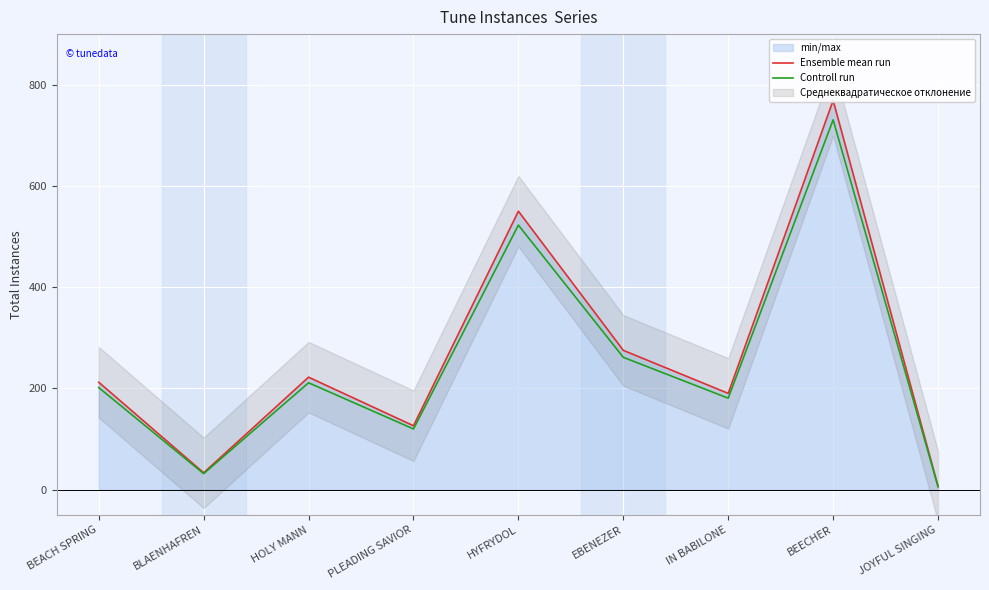

Reading left to right, transcribe all the data shown in this chart.

Ensemble mean run: 212.0	33.0	222.0	126.0	550.0	275.0	190.0	769.0	6.0
Controll run: 201.4	31.3	210.9	119.7	522.5	261.2	180.5	730.5	5.7